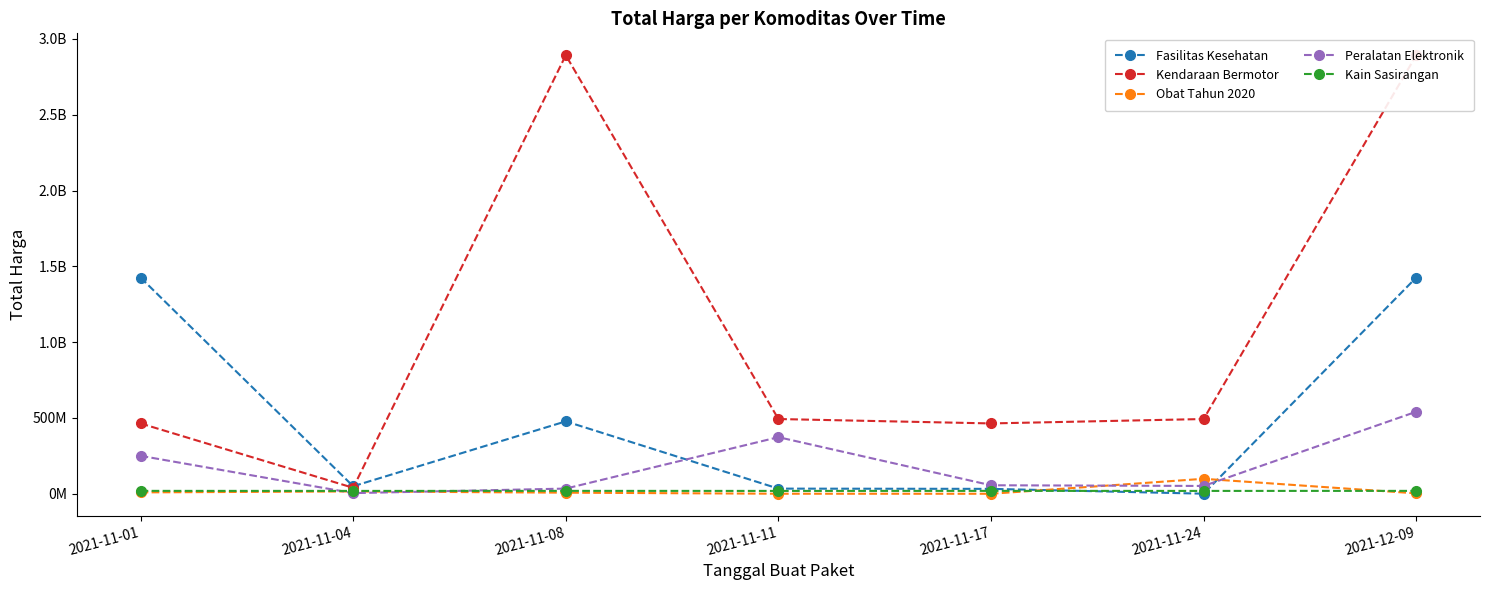

Reading left to right, extract all data points from this chart.

Fasilitas Kesehatan: 2021-11-01=1425867900	2021-11-04=49730040	2021-11-08=477600000	2021-11-11=34000000	2021-11-17=32441200	2021-11-24=577875	2021-12-09=1425867900
Kendaraan Bermotor: 2021-11-01=464002100	2021-11-04=39440000	2021-11-08=2892122000	2021-11-11=493000000	2021-11-17=464002100	2021-11-24=493000000	2021-12-09=2892122000
Obat Tahun 2020: 2021-11-01=9180000	2021-11-04=15513960	2021-11-08=7401240	2021-11-11=333600	2021-11-17=78000	2021-11-24=98772570	2021-12-09=2772000
Peralatan Elektronik: 2021-11-01=250350000	2021-11-04=4350000	2021-11-08=34292000	2021-11-11=373404000	2021-11-17=56152800	2021-11-24=51601000	2021-12-09=541071000
Kain Sasirangan: 2021-11-01=19175000	2021-11-04=18900000	2021-11-08=19175000	2021-11-11=18900000	2021-11-17=19175000	2021-11-24=18900000	2021-12-09=19175000